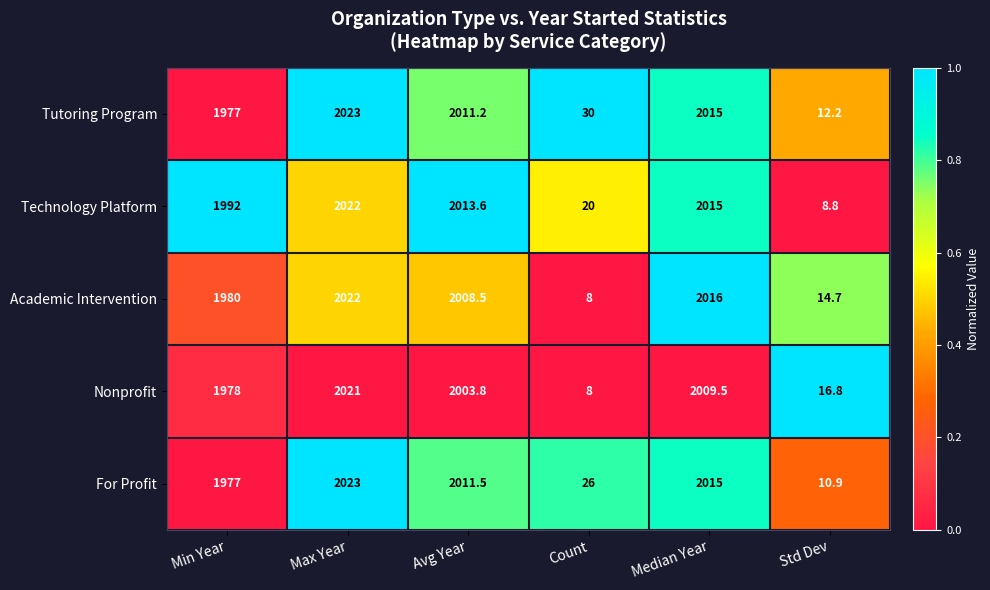

Which series has the widest spread of values?

Academic Intervention